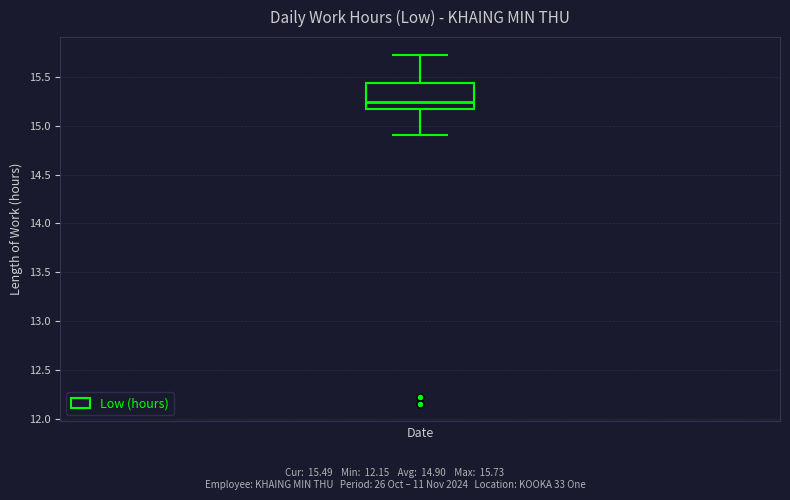

Where is the lower edge of the box on the y-axis? The values are not printed on the chart, so give them approximately, as read against the axis.

15.15